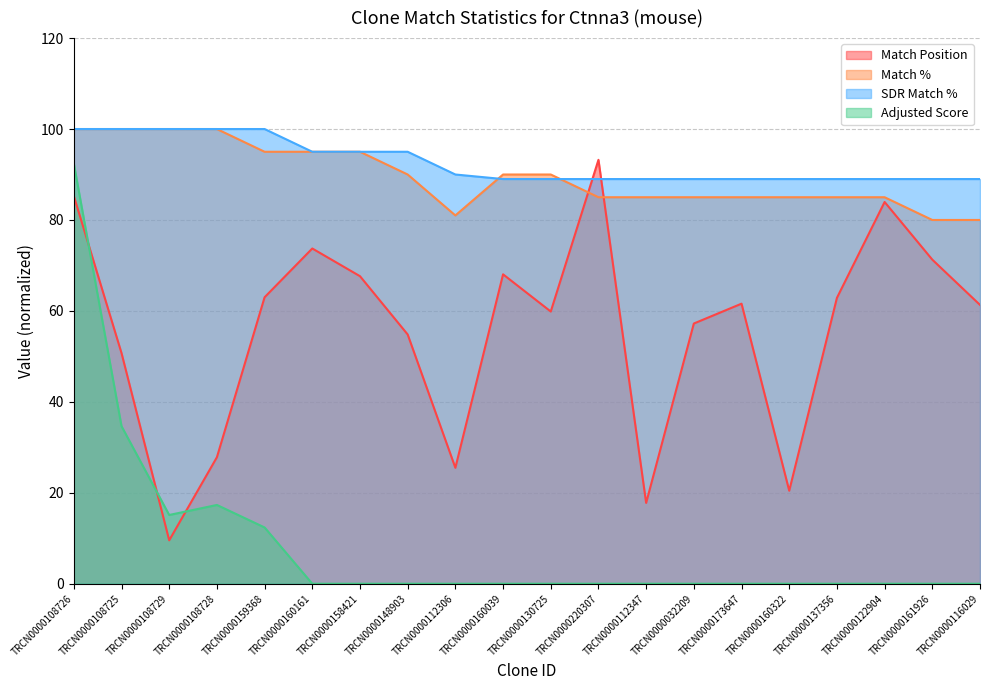

Rank the series by their maximum value, from highest to lowest.

Match %, SDR Match %, Match Position, Adjusted Score